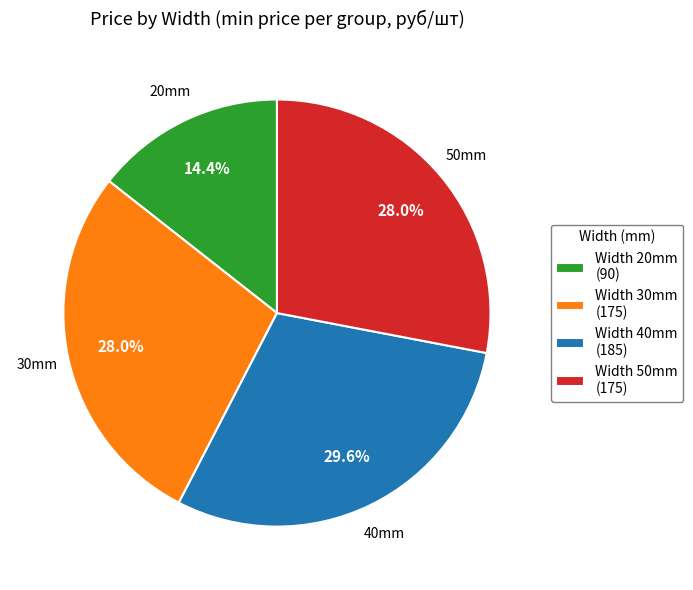

Which has a higher value, Width 40mm (185) or Width 20mm (90)?

Width 40mm (185)